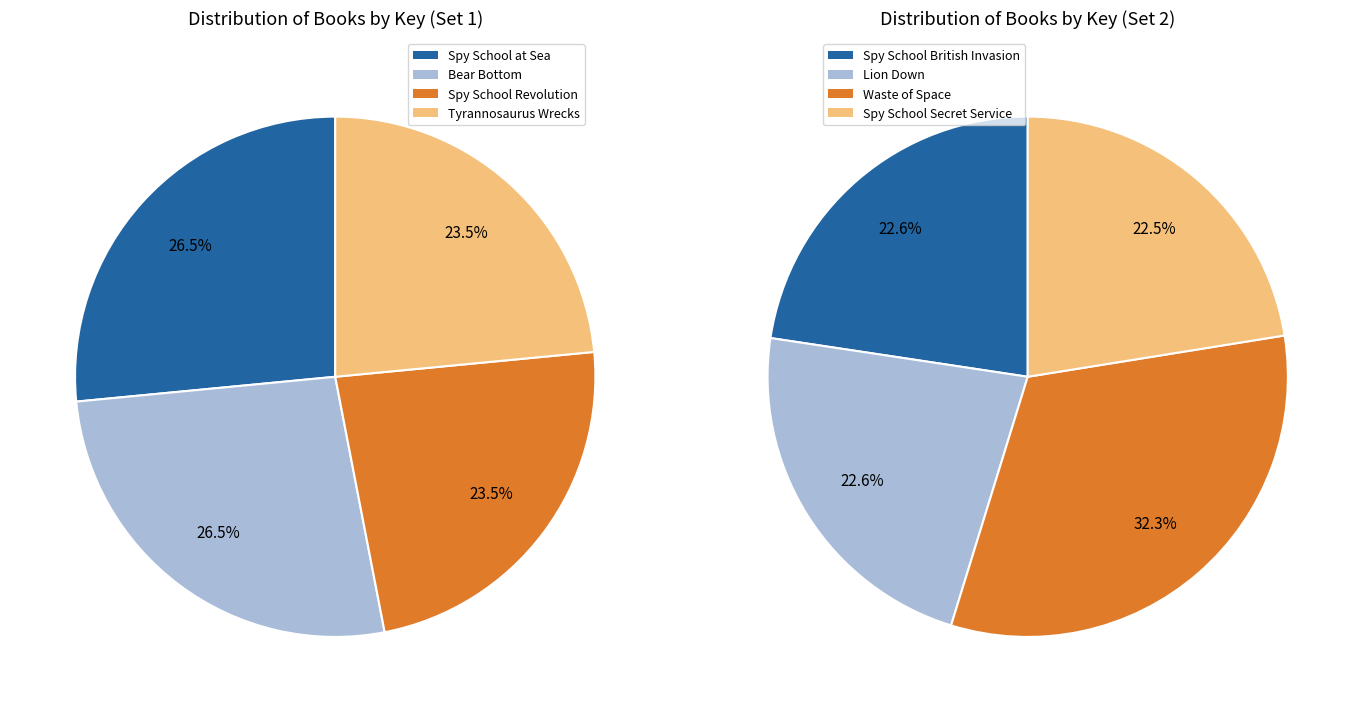

Count the number of slices in the pie.

8